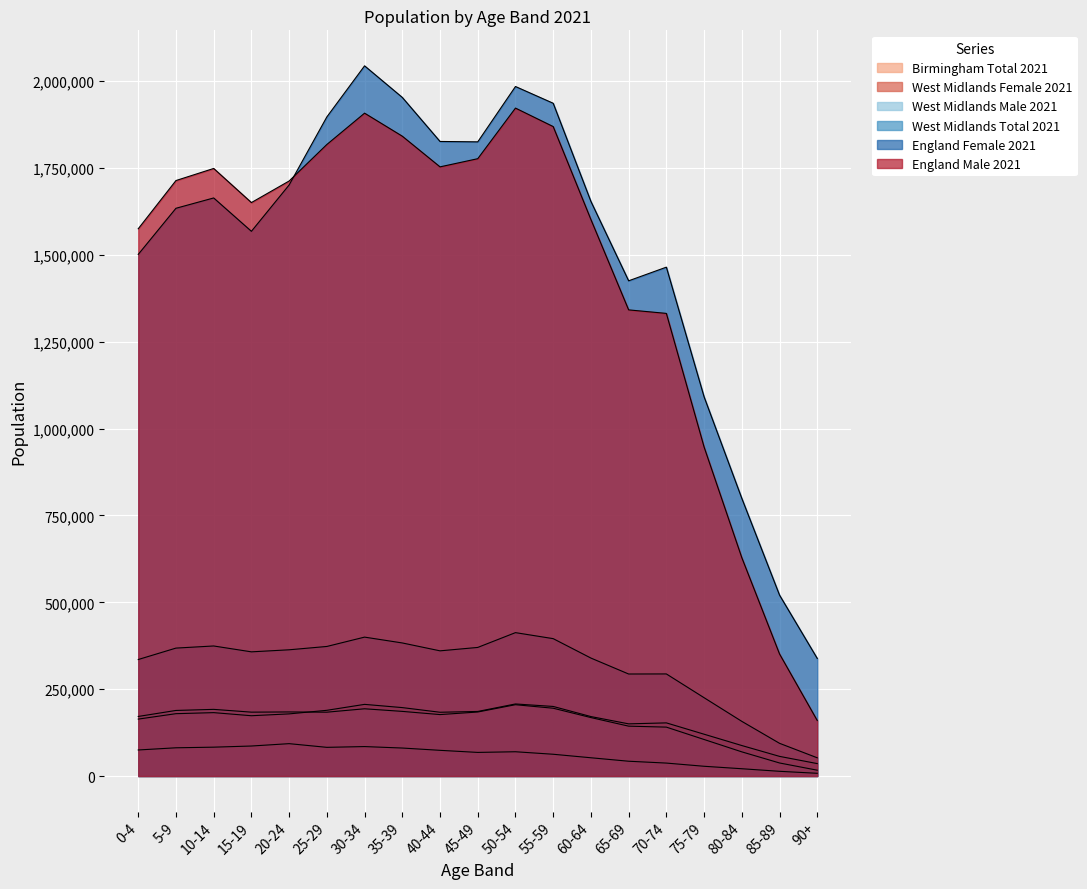

True or false: England Male 2021 and Birmingham Total 2021 intersect in this chart.

False